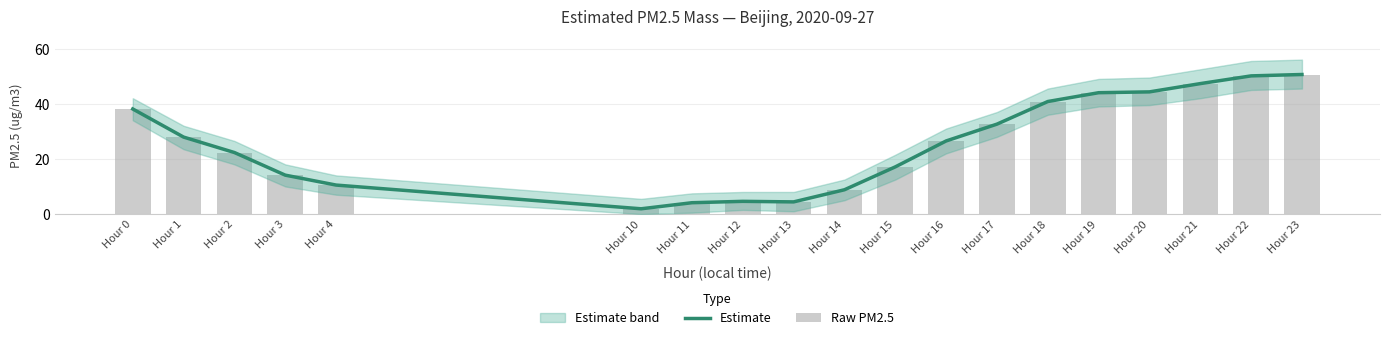

What is the sum of the Raw PM2.5 values at Hour 20 and Hour 19?

88.3